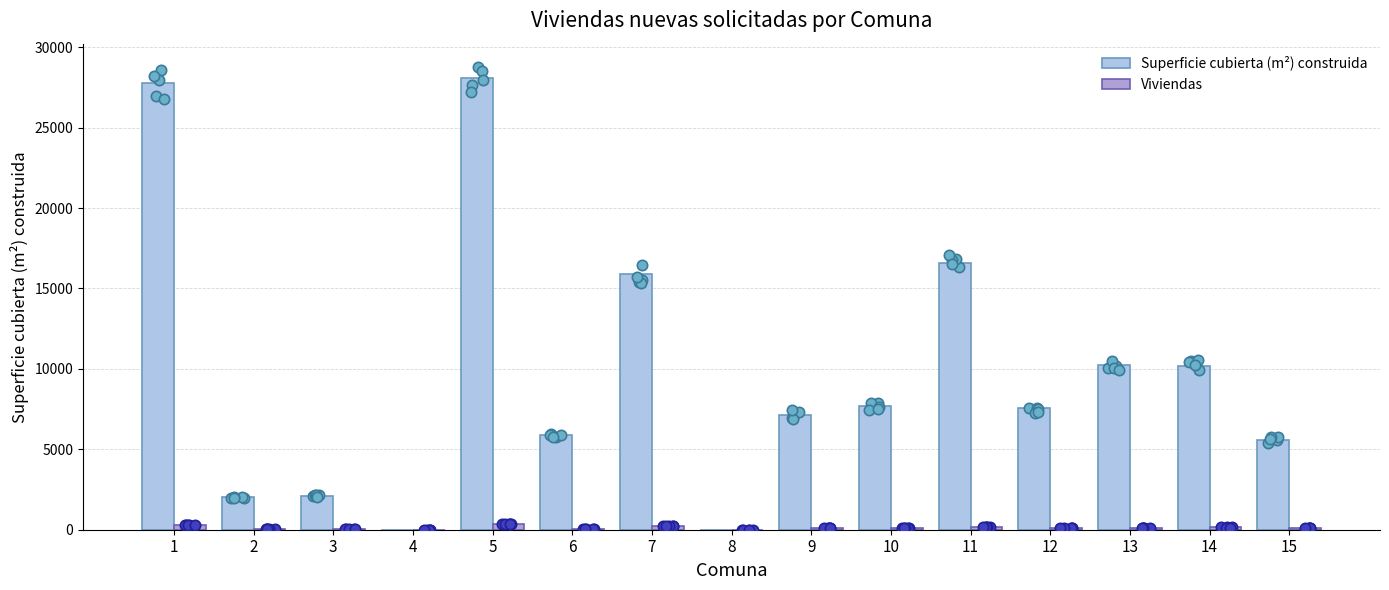

What are all the series names shown in the legend?

Superficie cubierta (m²) construida, Viviendas